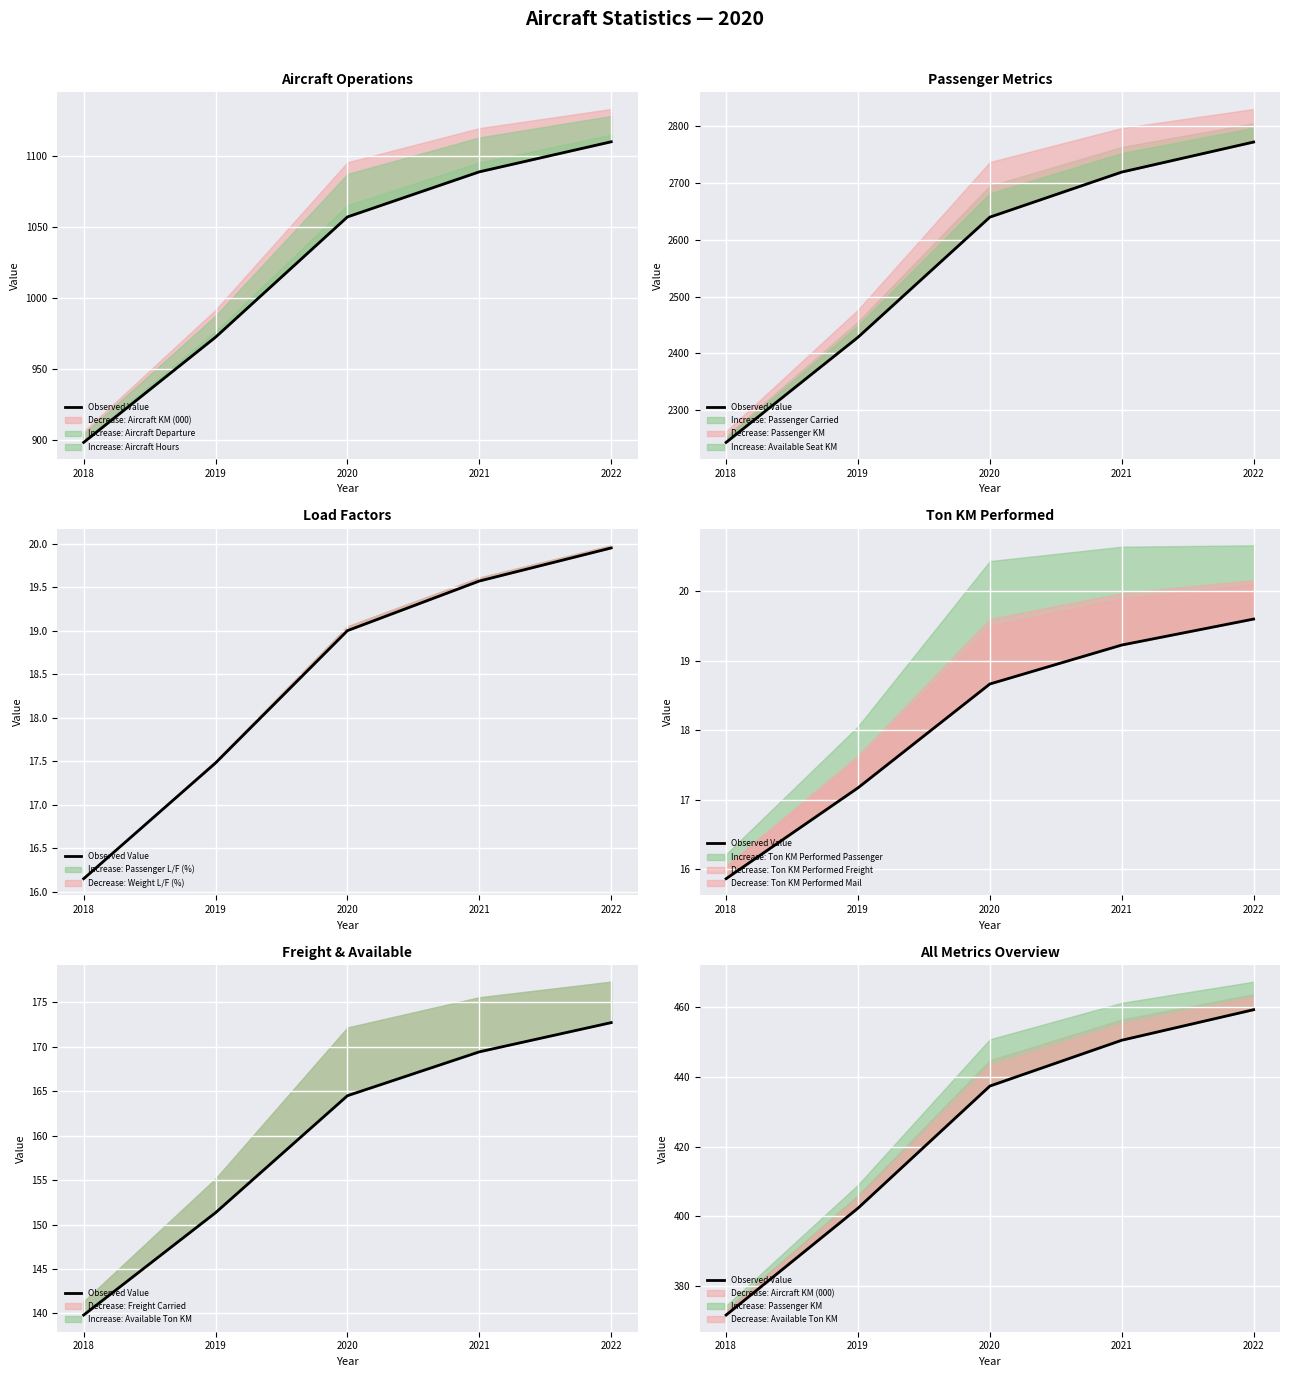

Reading left to right, what are all the values shown in this chart?

371.7	402.3	437.3	450.5	459.2